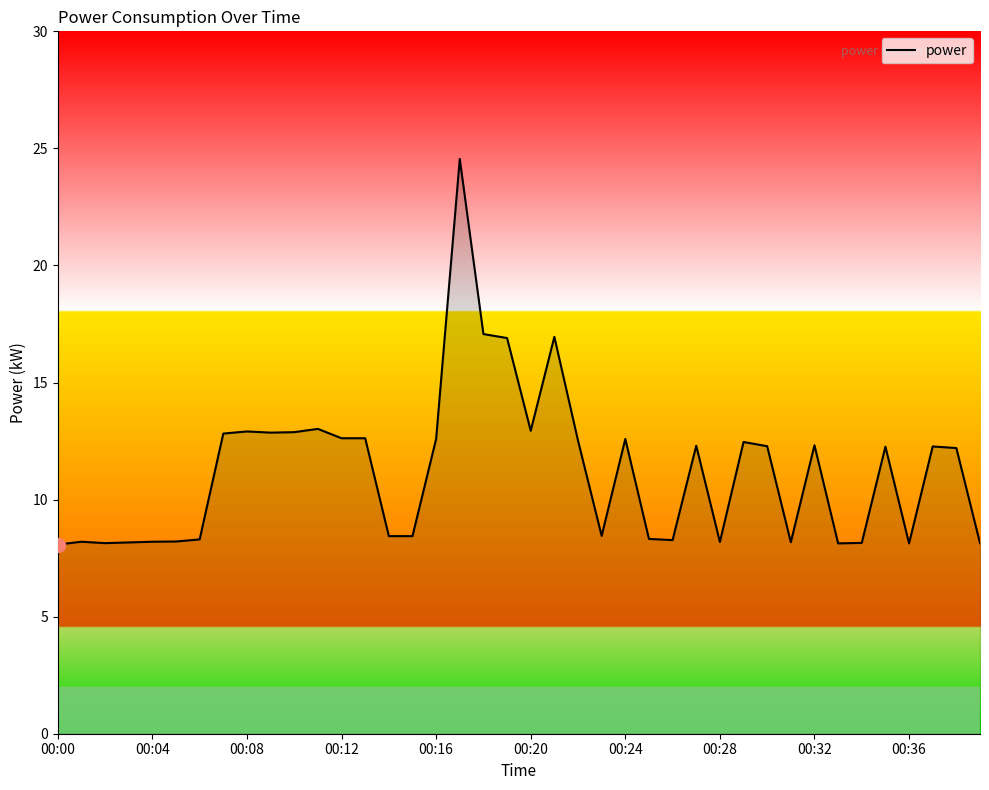

What is the difference between the maximum and minimum values?

16.5